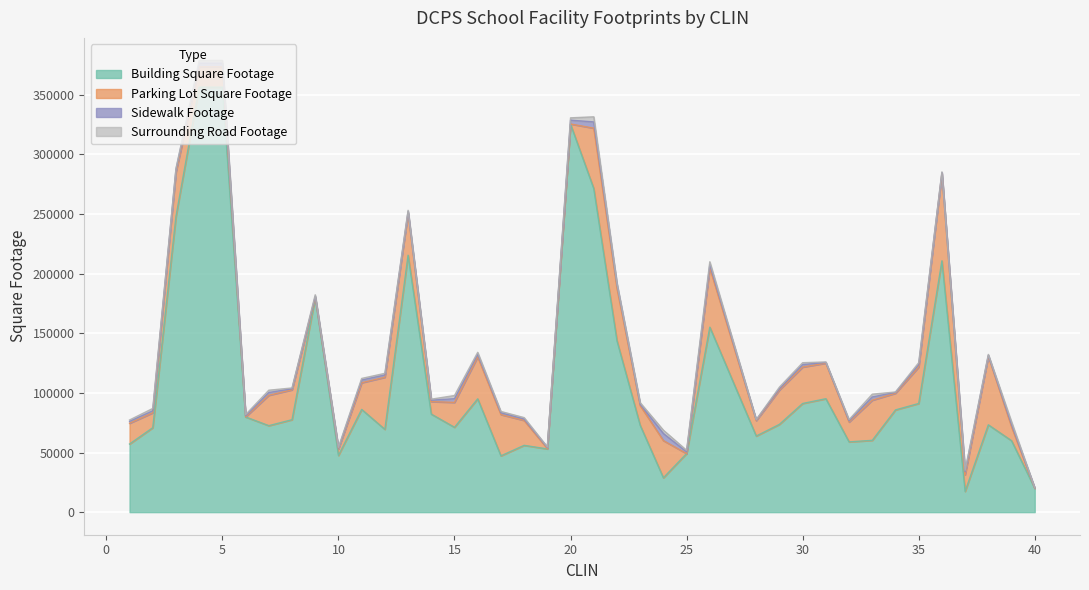

How many distinct data groups are displayed?

4